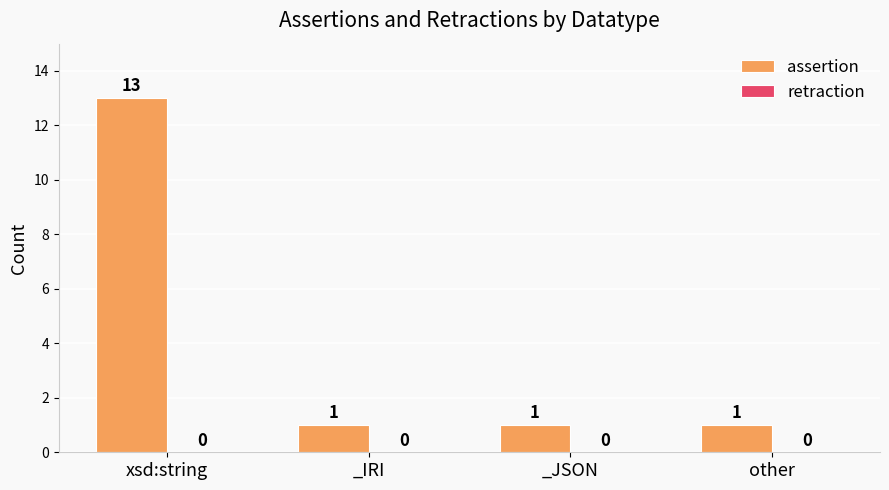

What is the sum of all values?

16